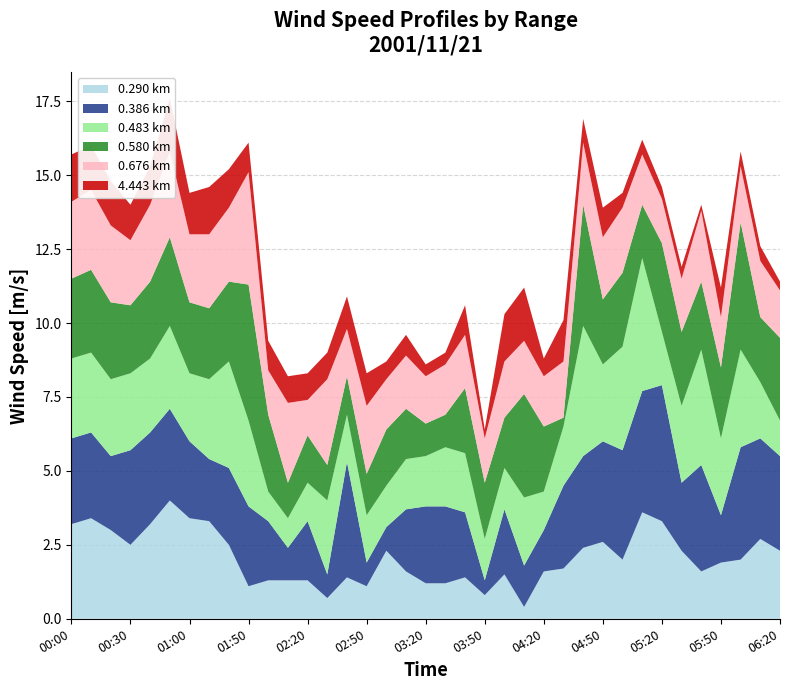

Reading left to right, transcribe all the data shown in this chart.

0.290: 00:00=3.2	00:10=3.4	00:20=3.0	00:30=2.5	00:40=3.2	00:50=4.0	01:00=3.4	01:10=3.3	01:20=2.5	01:50=1.1	02:00=1.3	02:10=1.3	02:20=1.3	02:30=0.7	02:40=1.4	02:50=1.1	03:00=2.3	03:10=1.6	03:20=1.2	03:30=1.2	03:40=1.4	03:50=0.8	04:00=1.5	04:10=0.4	04:20=1.6	04:30=1.7	04:40=2.4	04:50=2.6	05:00=2.0	05:10=3.6	05:20=3.3	05:30=2.3	05:40=1.6	05:50=1.9	06:00=2.0	06:10=2.7	06:20=2.3
0.483: 00:00=2.7	00:10=2.7	00:20=2.6	00:30=2.6	00:40=2.5	00:50=2.8	01:00=2.3	01:10=2.7	01:20=3.6	01:50=2.9	02:00=1.0	02:10=1.0	02:20=1.3	02:30=2.5	02:40=1.6	02:50=1.6	03:00=1.4	03:10=1.7	03:20=1.7	03:30=2.0	03:40=2.0	03:50=1.4	04:00=1.4	04:10=2.3	04:20=1.3	04:30=2.0	04:40=4.4	04:50=2.6	05:00=3.5	05:10=4.5	05:20=1.8	05:30=2.6	05:40=3.9	05:50=2.6	06:00=3.3	06:10=1.9	06:20=1.2
0.580: 00:00=2.7	00:10=2.8	00:20=2.6	00:30=2.3	00:40=2.6	00:50=3.0	01:00=2.4	01:10=2.4	01:20=2.7	01:50=4.6	02:00=2.6	02:10=1.2	02:20=1.6	02:30=1.2	02:40=1.3	02:50=1.4	03:00=1.9	03:10=1.7	03:20=1.1	03:30=1.1	03:40=2.2	03:50=1.9	04:00=1.7	04:10=3.5	04:20=2.2	04:30=0.3	04:40=4.1	04:50=2.2	05:00=2.5	05:10=1.8	05:20=3.0	05:30=2.5	05:40=2.3	05:50=2.4	06:00=4.3	06:10=2.2	06:20=2.8
0.386: 00:00=2.9	00:10=2.9	00:20=2.5	00:30=3.2	00:40=3.1	00:50=3.1	01:00=2.6	01:10=2.1	01:20=2.6	01:50=2.7	02:00=2.0	02:10=1.1	02:20=2.0	02:30=0.8	02:40=3.9	02:50=0.8	03:00=0.8	03:10=2.1	03:20=2.6	03:30=2.6	03:40=2.2	03:50=0.5	04:00=2.2	04:10=1.4	04:20=1.4	04:30=2.8	04:40=3.1	04:50=3.4	05:00=3.7	05:10=4.1	05:20=4.6	05:30=2.3	05:40=3.6	05:50=1.6	06:00=3.8	06:10=3.4	06:20=3.2
0.676: 00:00=2.6	00:10=2.7	00:20=2.6	00:30=2.2	00:40=2.6	00:50=2.9	01:00=2.3	01:10=2.5	01:20=2.5	01:50=3.8	02:00=1.5	02:10=2.7	02:20=1.2	02:30=2.9	02:40=1.6	02:50=2.3	03:00=1.7	03:10=1.8	03:20=1.6	03:30=1.7	03:40=1.8	03:50=1.5	04:00=1.9	04:10=1.8	04:20=1.7	04:30=1.9	04:40=2.1	04:50=2.1	05:00=2.2	05:10=1.7	05:20=1.5	05:30=1.8	05:40=2.4	05:50=1.7	06:00=1.9	06:10=1.9	06:20=1.6
4.443: 00:00=1.6	00:10=1.5	00:20=1.5	00:30=1.2	00:40=1.3	00:50=1.8	01:00=1.4	01:10=1.6	01:20=1.3	01:50=1.0	02:00=1.0	02:10=0.9	02:20=0.9	02:30=0.9	02:40=1.1	02:50=1.1	03:00=0.6	03:10=0.7	03:20=0.4	03:30=0.4	03:40=1.0	03:50=0.3	04:00=1.6	04:10=1.8	04:20=0.6	04:30=1.4	04:40=0.8	04:50=1.0	05:00=0.5	05:10=0.5	05:20=0.4	05:30=0.4	05:40=0.2	05:50=1.0	06:00=0.5	06:10=0.5	06:20=0.3